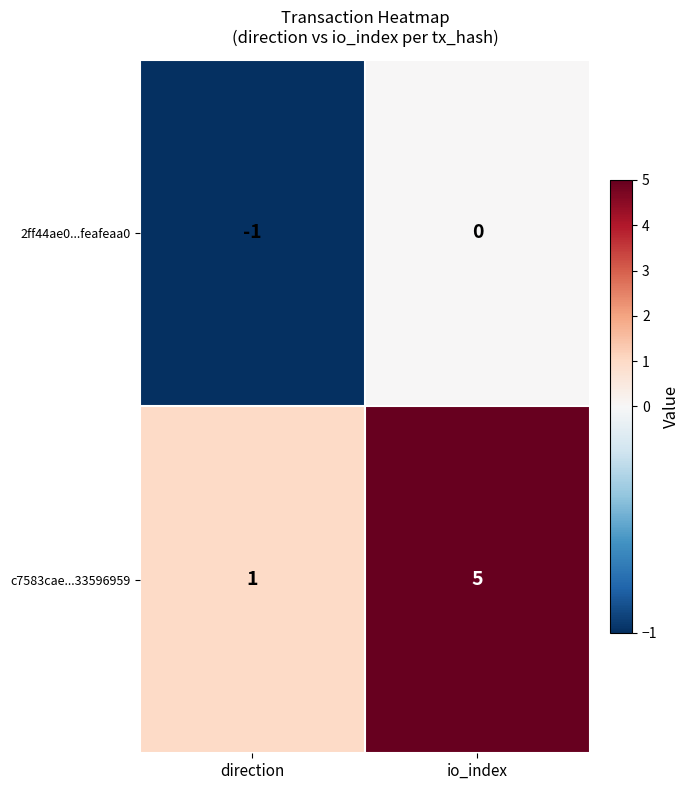

What is the spread (max minus min) of values at io_index?

5